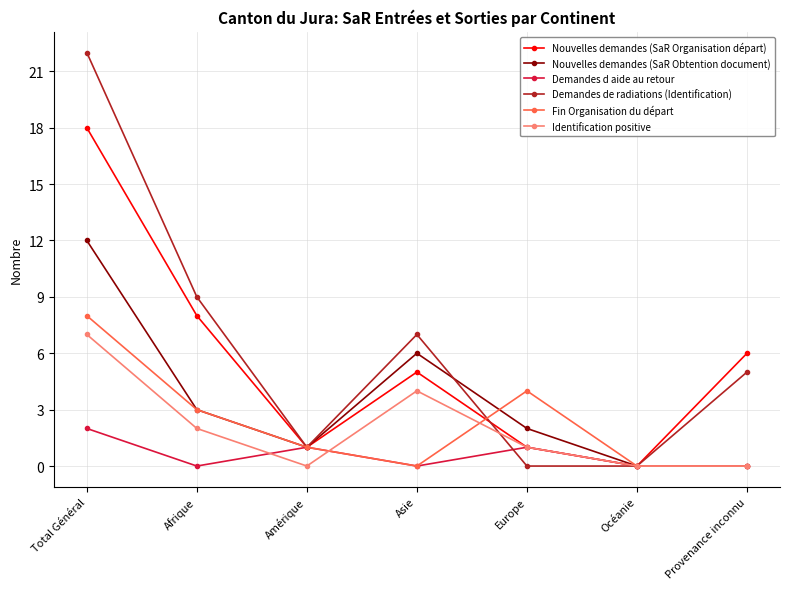

How many series are shown in this chart?

6